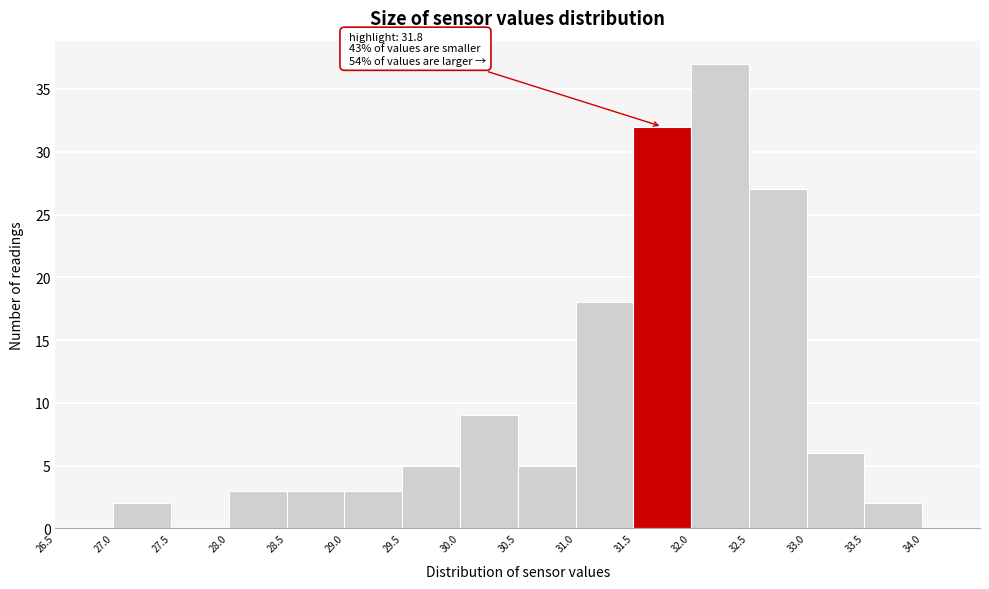

Which range on the x-axis has the tallest bar?

32.0 to 32.5